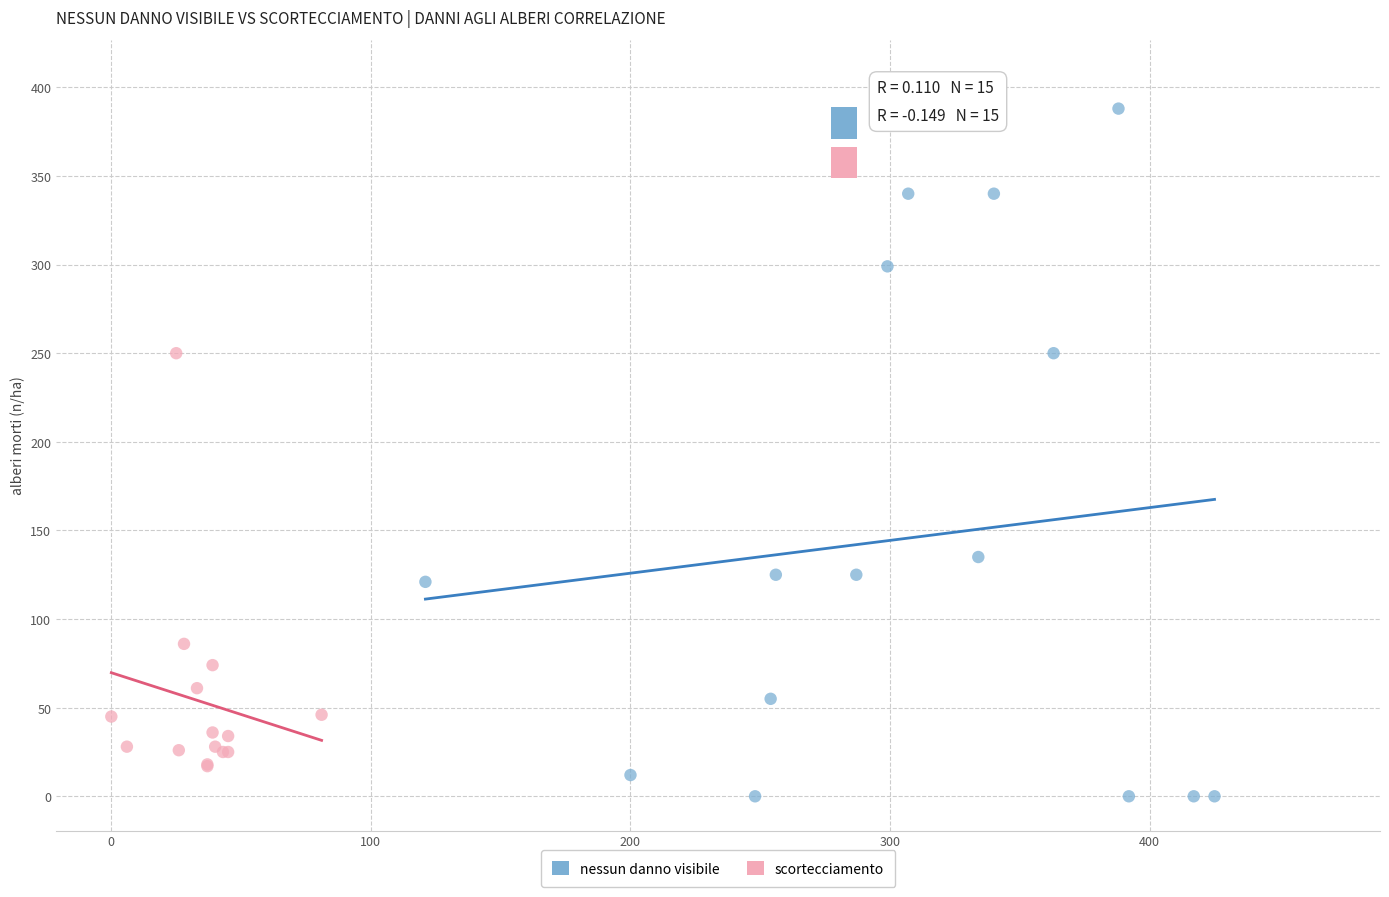

Which series reaches the maximum Y coordinate?

nessun danno visibile